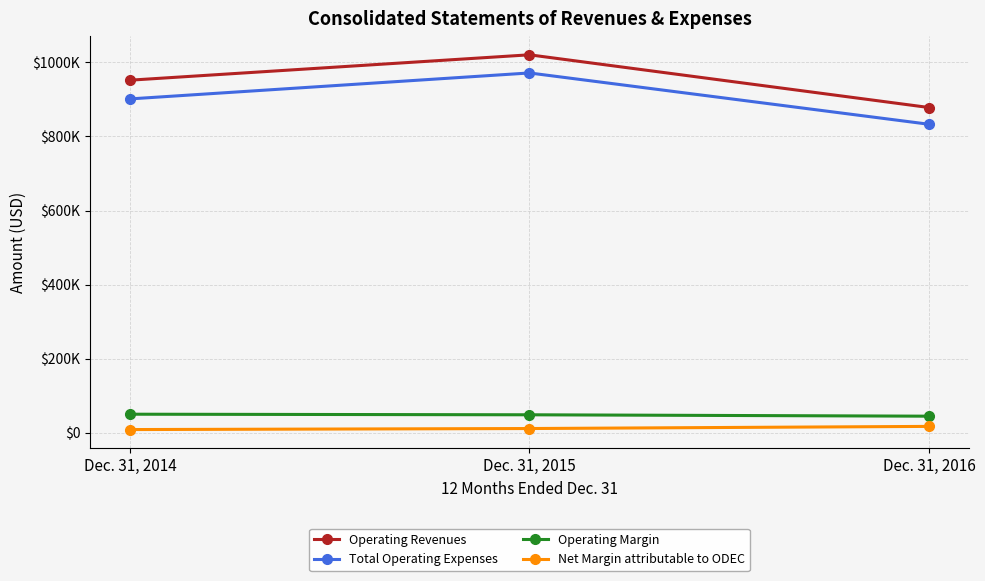

What are all the series names shown in the legend?

Operating Revenues, Total Operating Expenses, Operating Margin, Net Margin attributable to ODEC